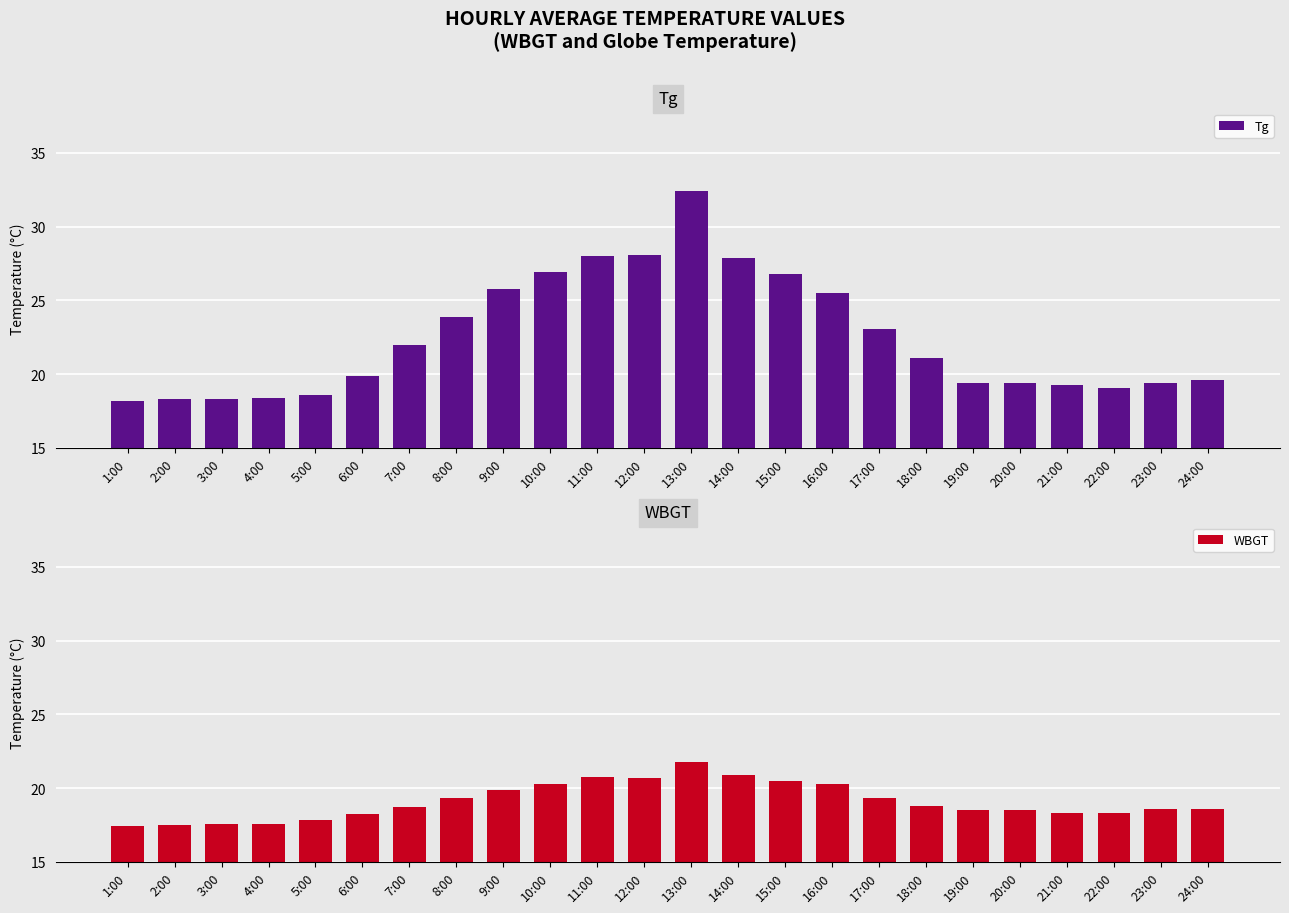

What is the difference between the maximum and minimum values in the WBGT series?

4.4